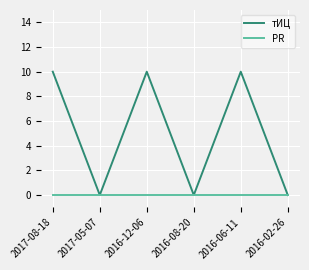

True or false: тИЦ has a value of 10 at 2016-12-06.

True